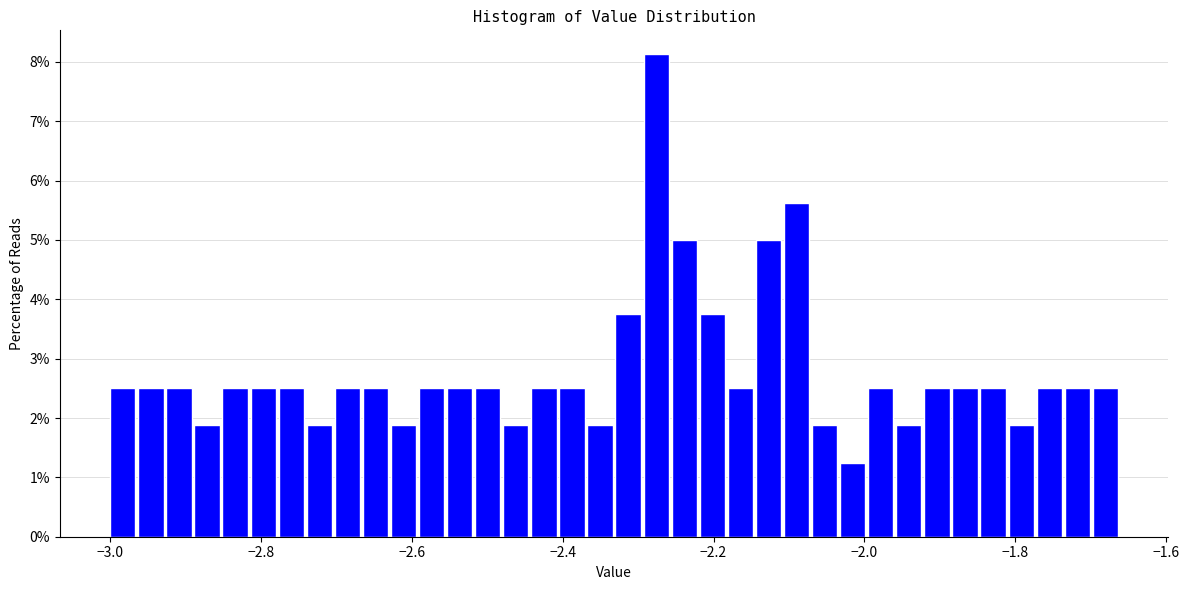

Read against the x-axis, roughly where is the centre of the tallest bar?

-2.28